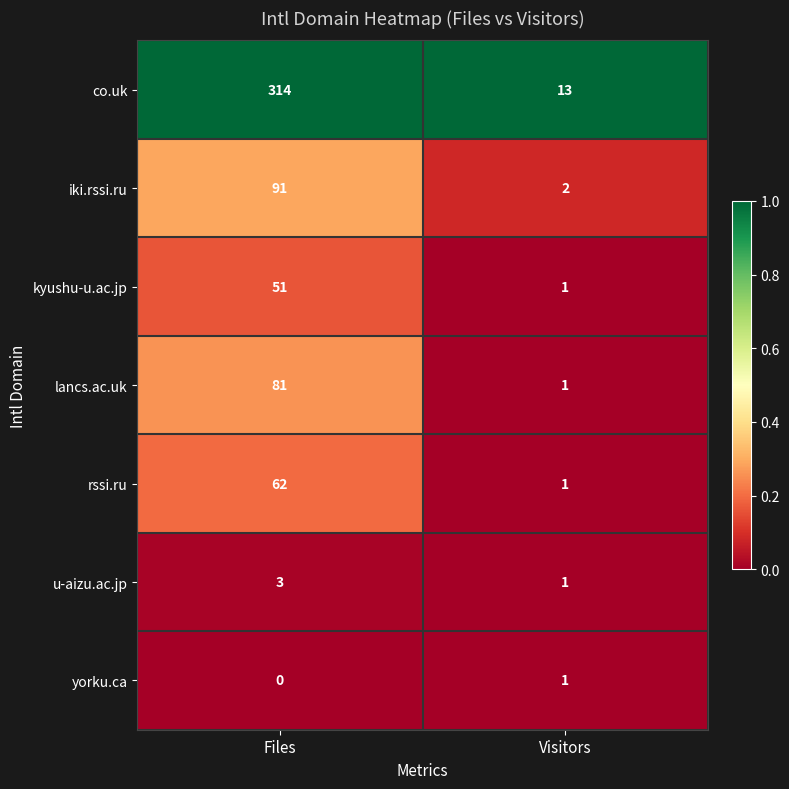

Which category has the highest value in the yorku.ca series?

Visitors